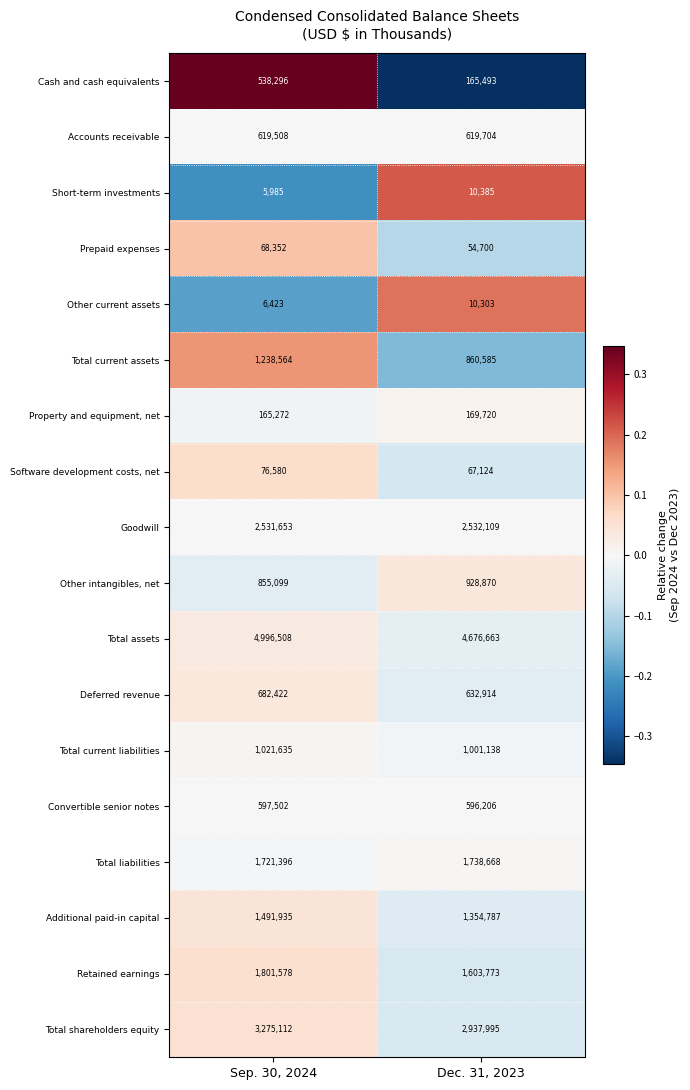

Which series has the largest total across all categories?

Total assets